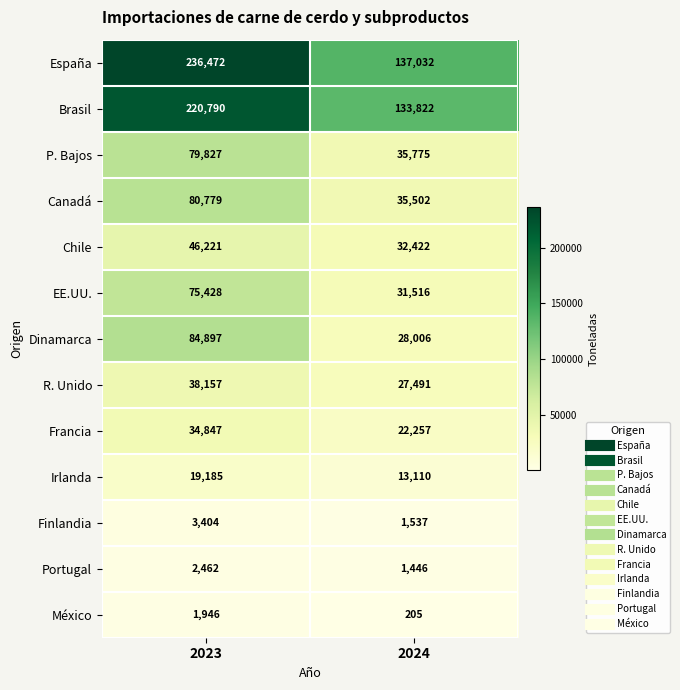

How many data points does each series have?

2